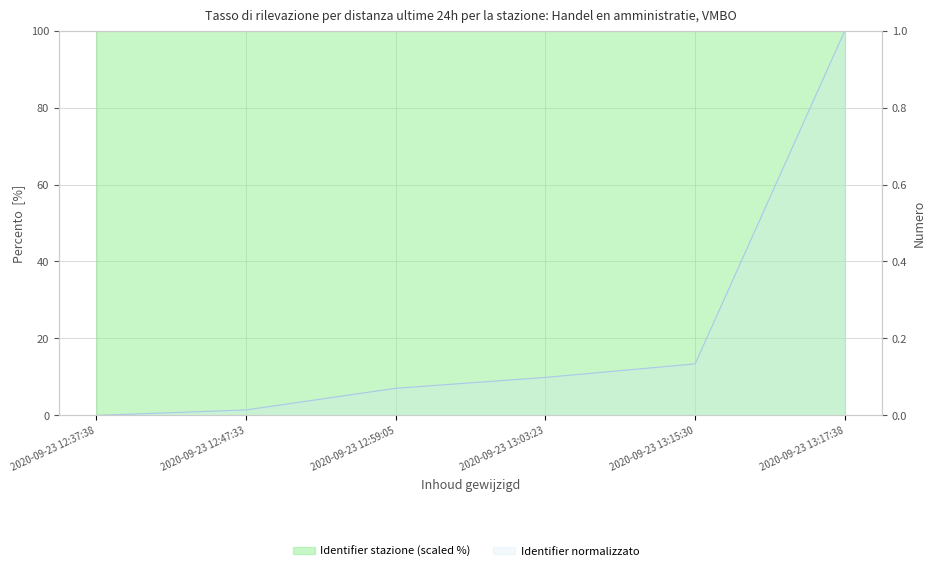

Where is the data nearest to the value 99?

2020-09-23 12:37:38